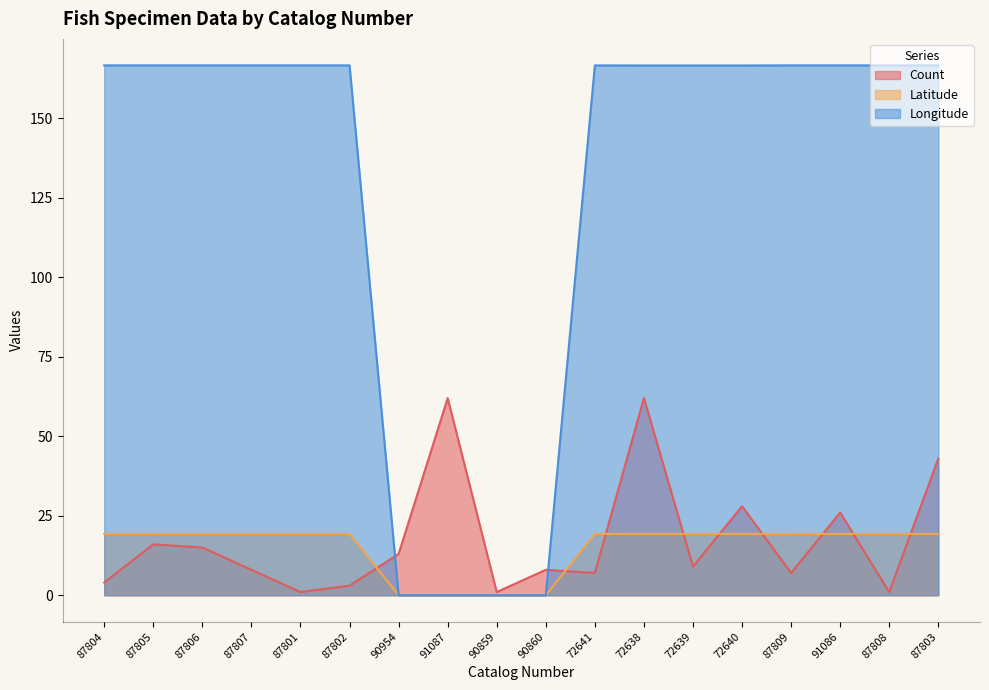

What is the maximum value for Longitude?

166.6